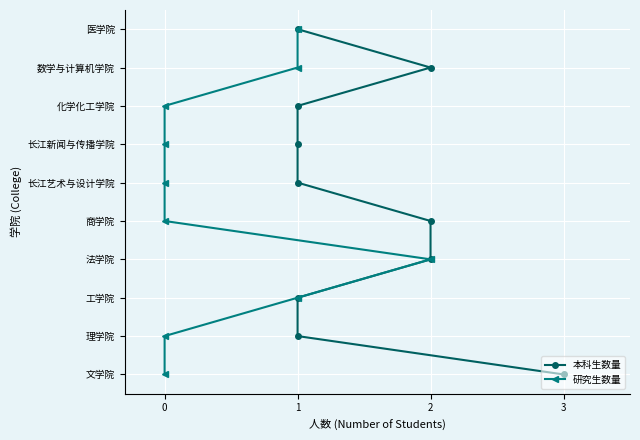

True or false: 本科生数量 and 研究生数量 intersect in this chart.

False